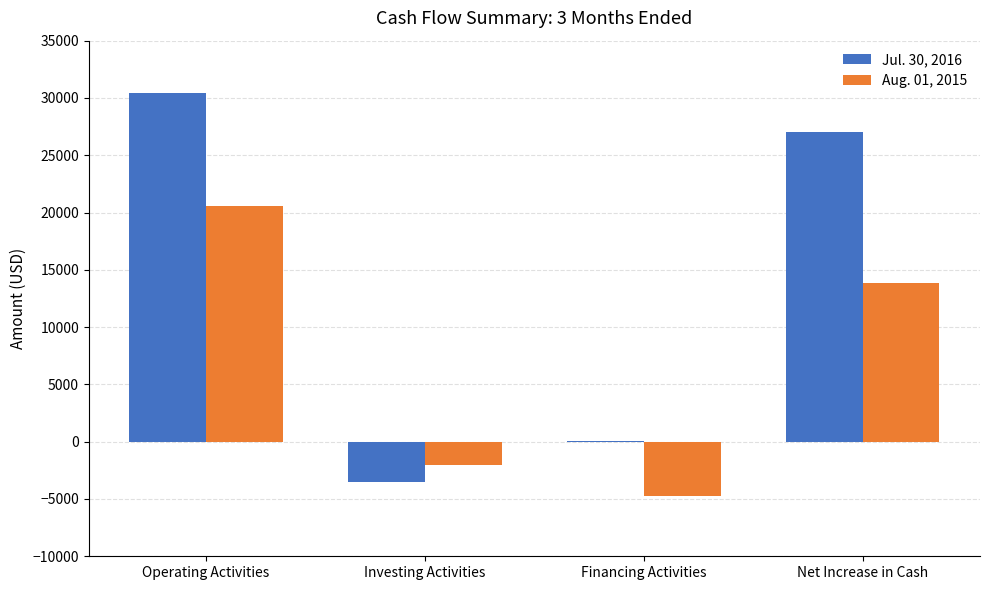

Which series has the widest spread of values?

Jul. 30, 2016